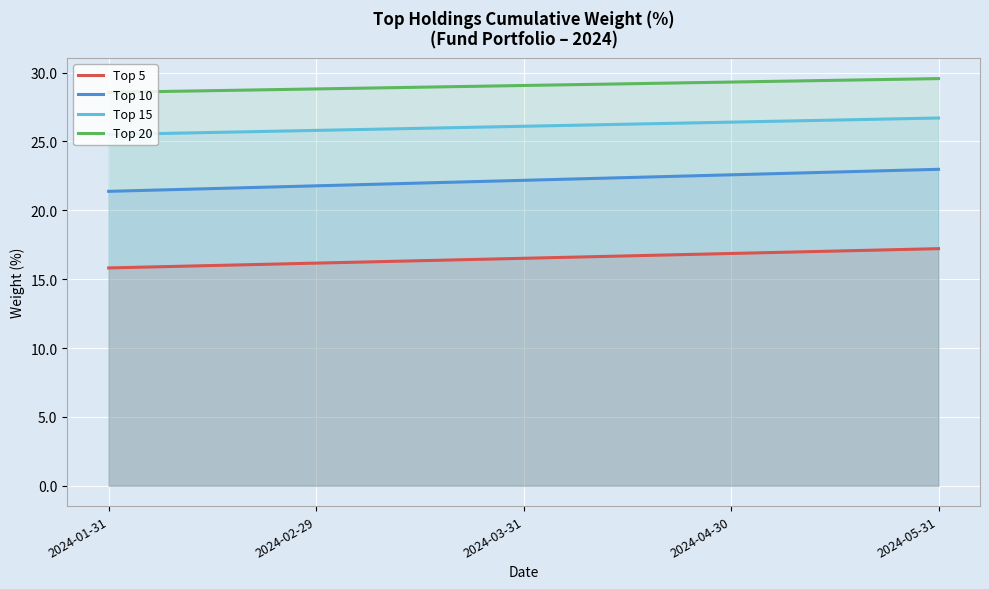

Is it true that Top 15 equals 36.8 at 2024-04-30?

False